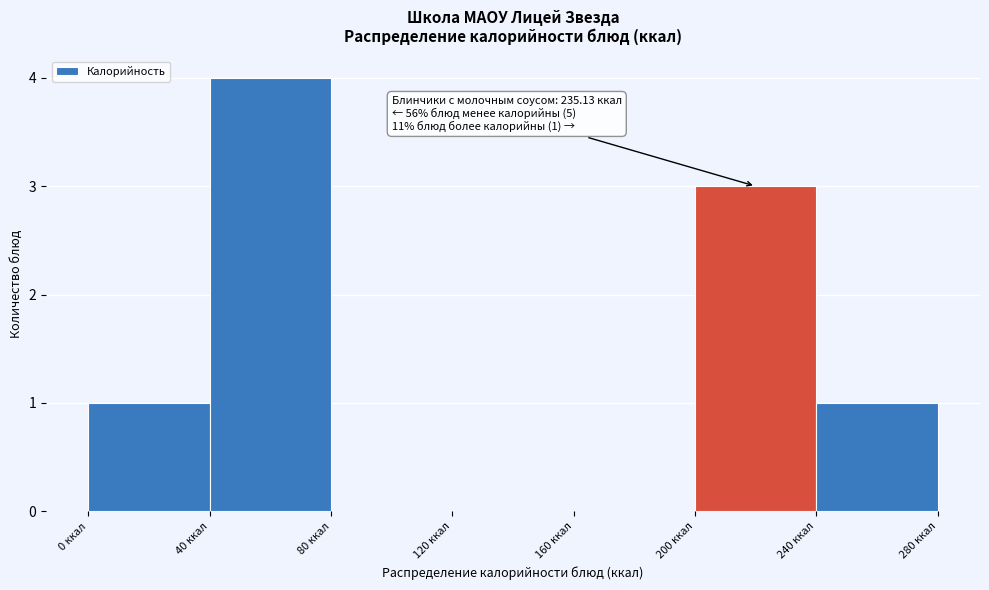

Over which range of the x-axis is the bar tallest?

40 to 80